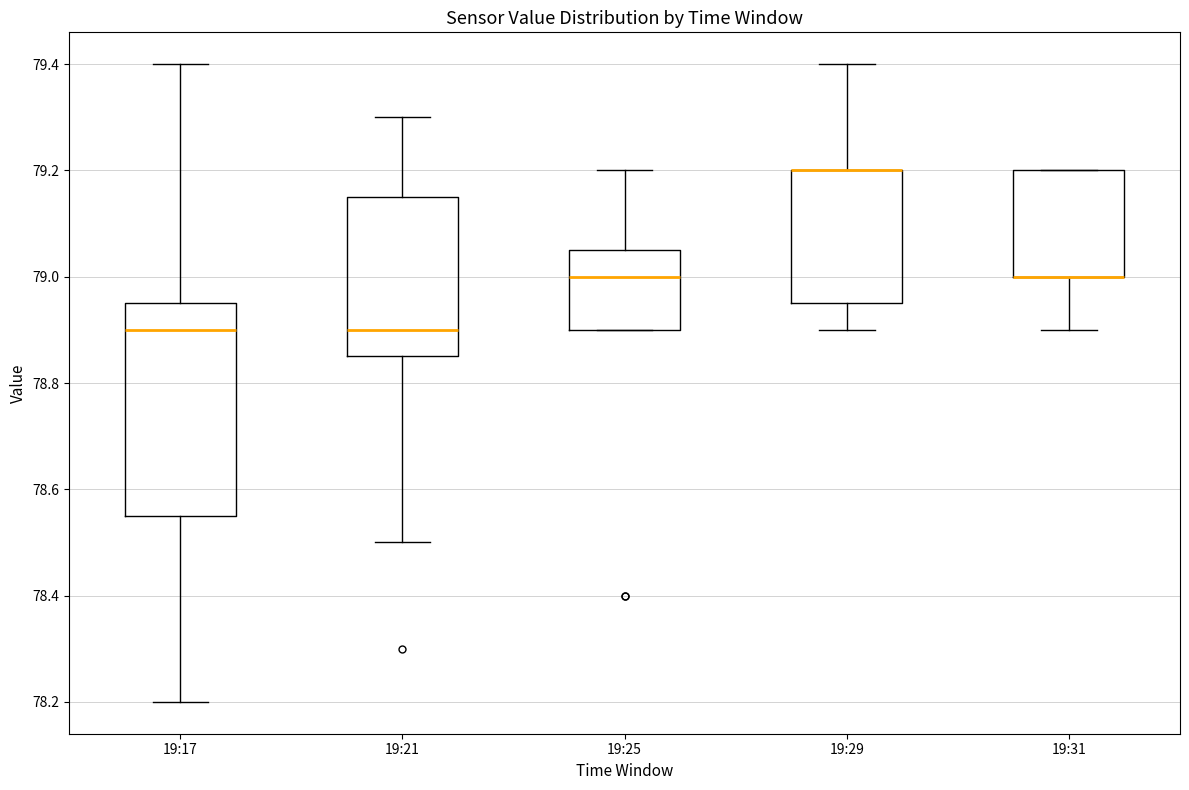

Which box is the tallest, from its lower edge to its upper edge?

19:17